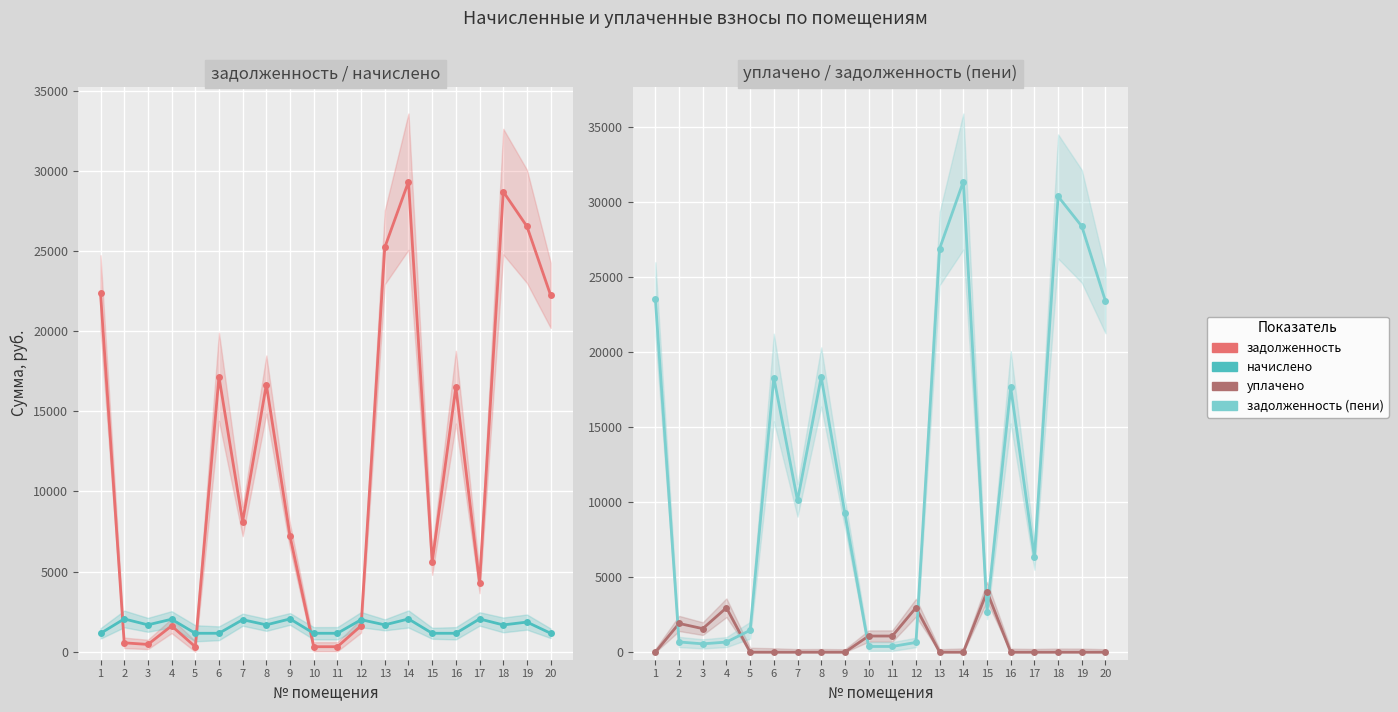

At 16, list the series in order from largest to smallest.

задолженность (пени), задолженность, начислено, уплачено